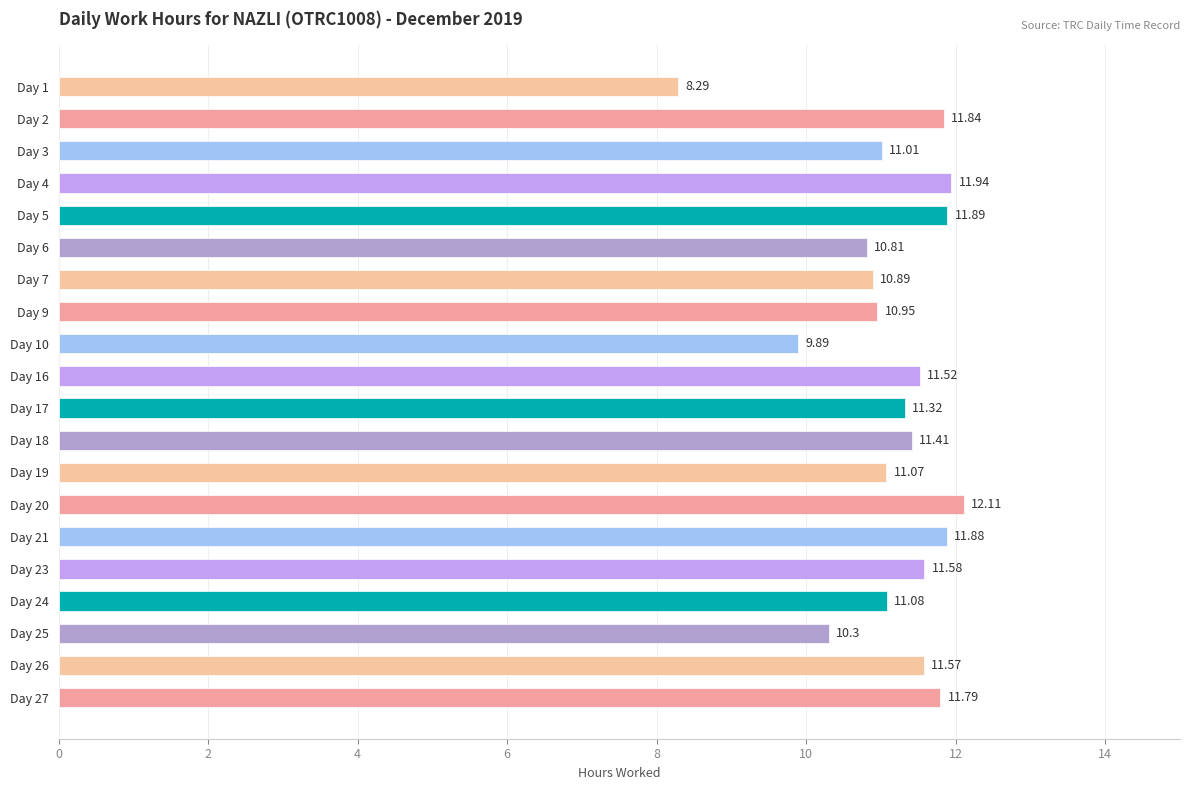

What is the sum of all values?

223.1